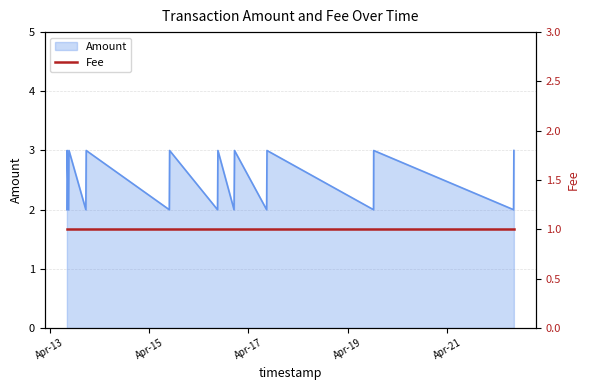

What value does the data have at 2017-04-17 08:45:31?

2